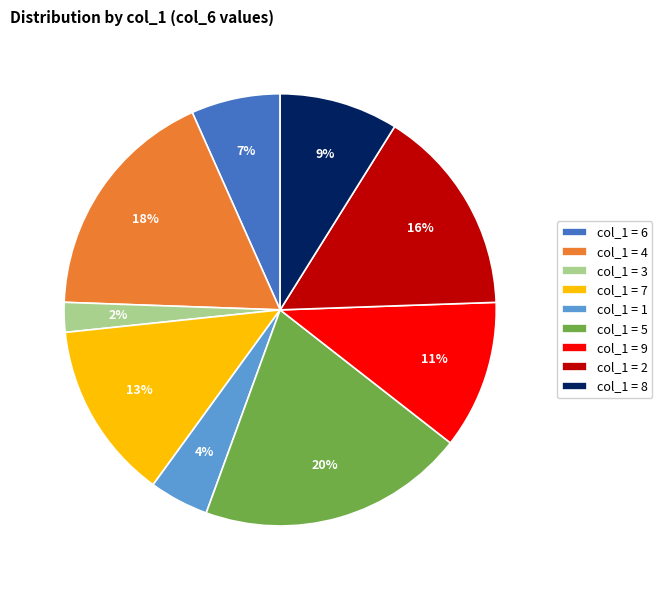

Which slice is the smallest?

col_1 = 3